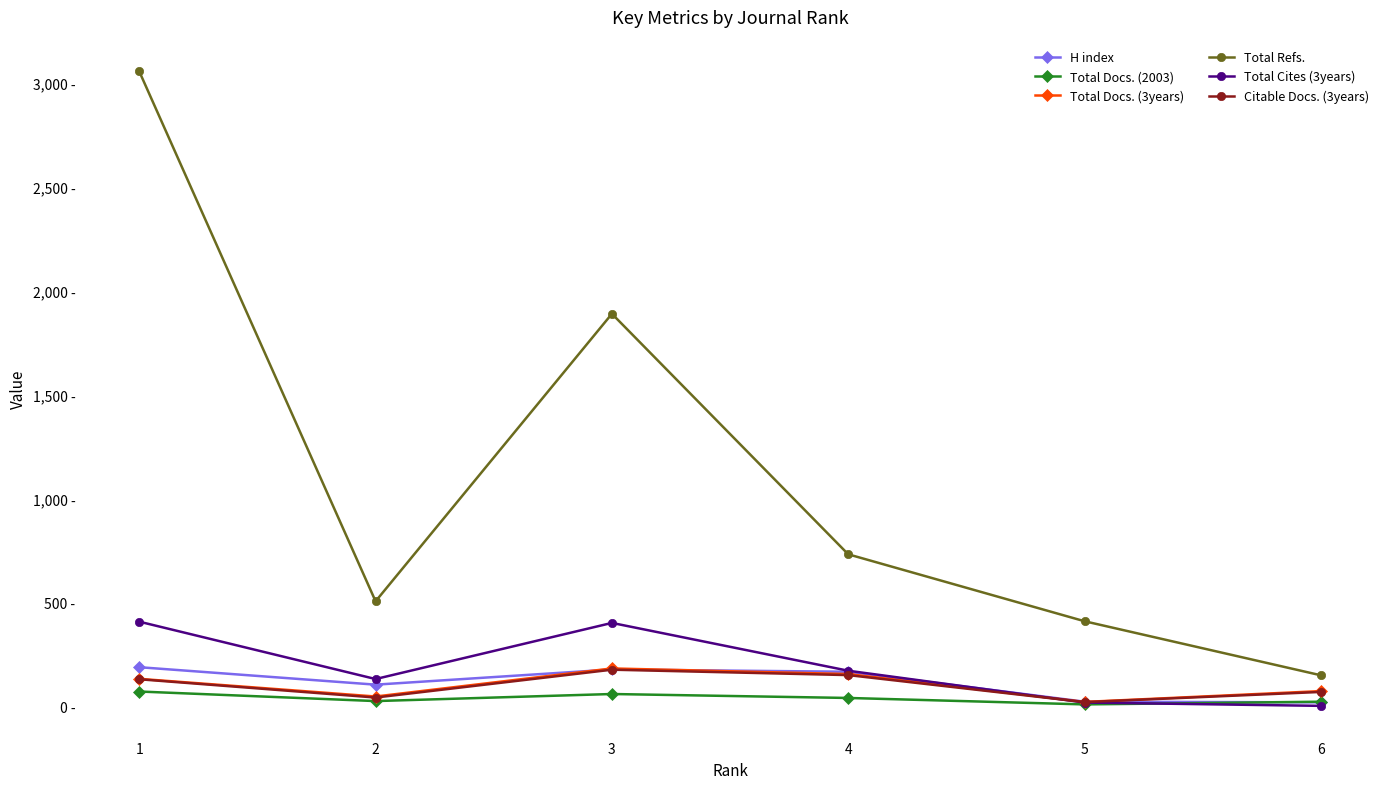

Between 4 and 1, which is larger?

1